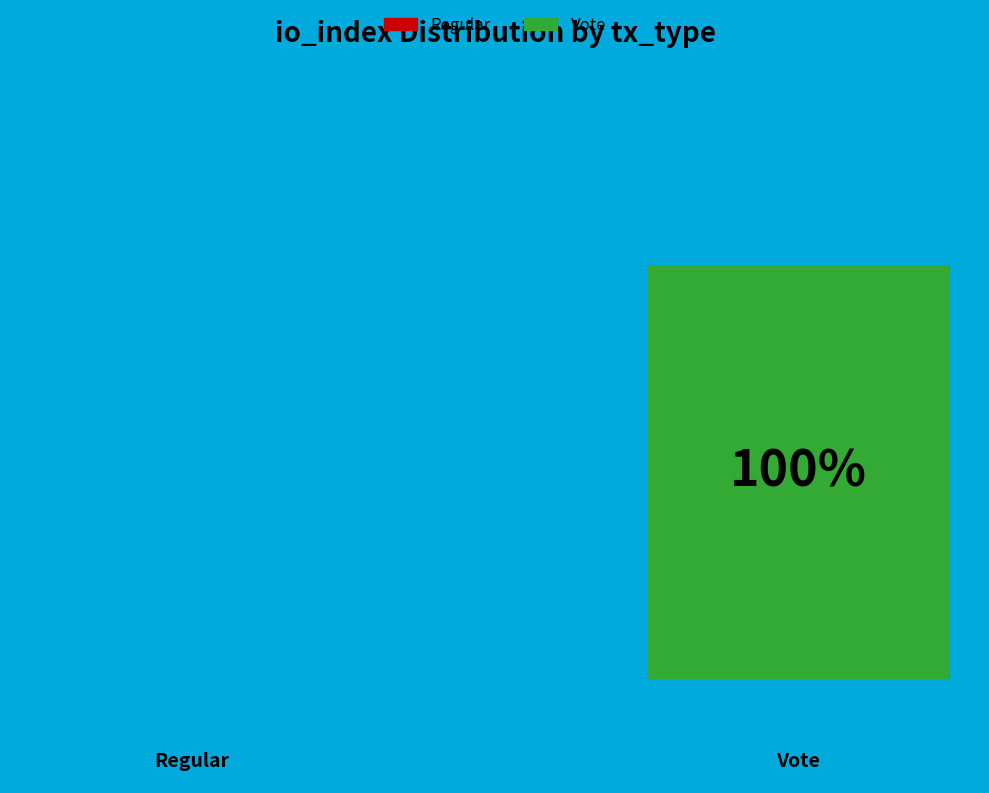

To the nearest percent, what percentage of the pie is Vote (io_index=2)?

100%